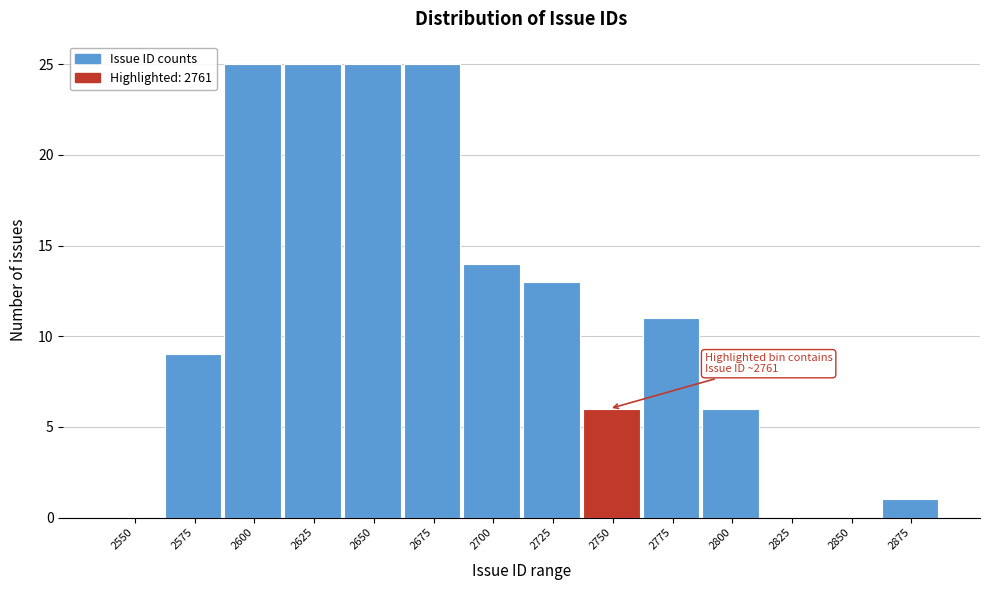

Reading left to right, extract all data points from this chart.

2550=0	2575=9	2600=25	2625=25	2650=25	2675=25	2700=14	2725=13	2750=6	2775=11	2800=6	2825=0	2850=0	2875=1